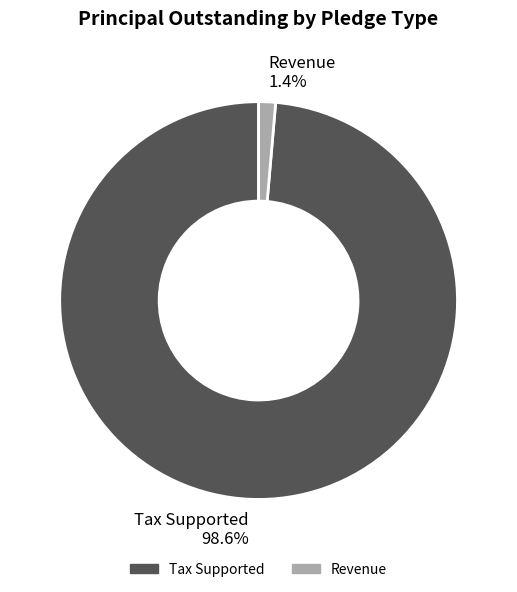

Does Tax Supported account for over 50% of the chart?

Yes